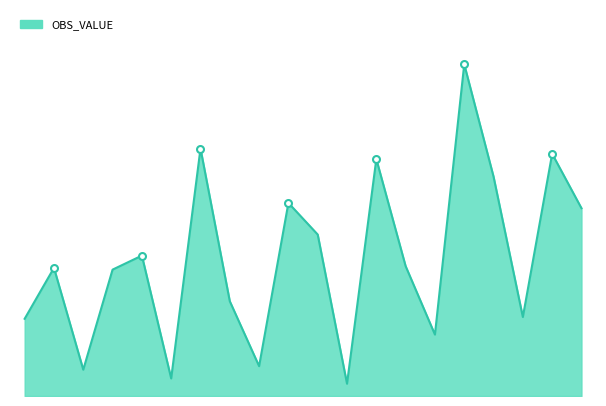

Rank the categories by value from lowest to highest.

2015-11, 2015-05, 2015-02, 2015-08, 2016-02, 2014-12, 2016-05, 2015-07, 2015-03, 2015-01, 2016-01, 2015-04, 2015-10, 2016-07, 2015-09, 2016-04, 2015-12, 2016-06, 2015-06, 2016-03